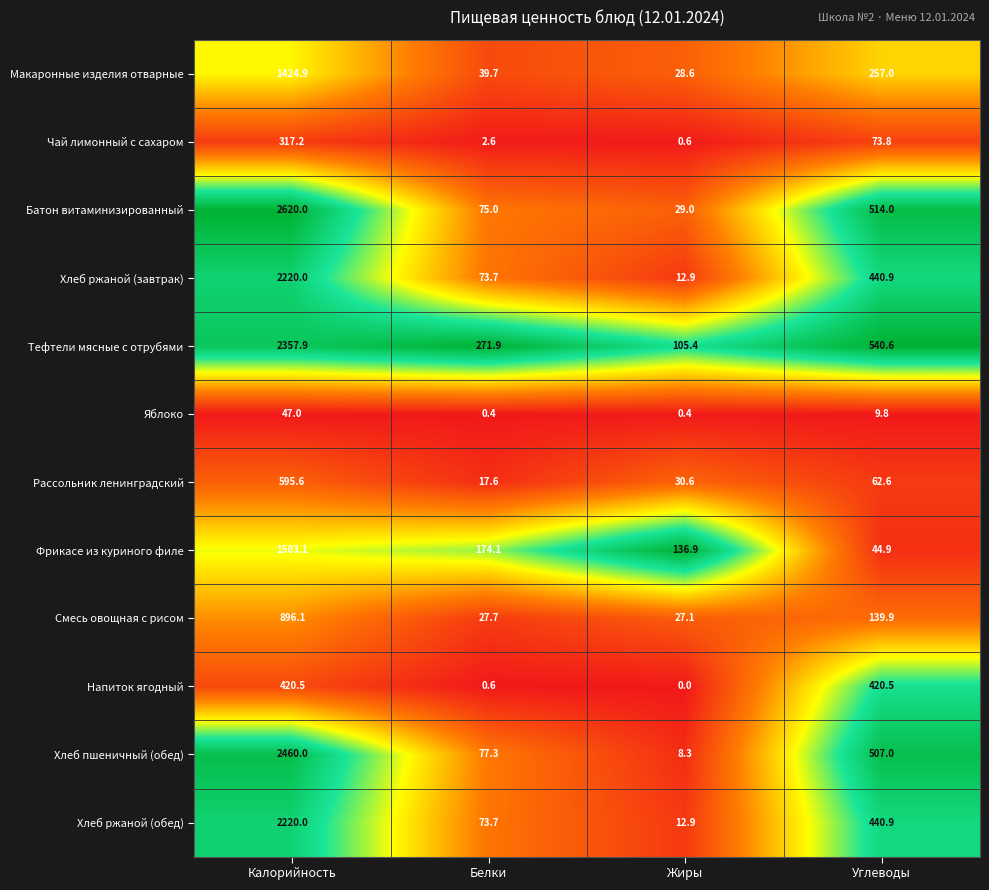

Between Белки and Углеводы, which series saw the biggest shift?

Батон витаминизированный